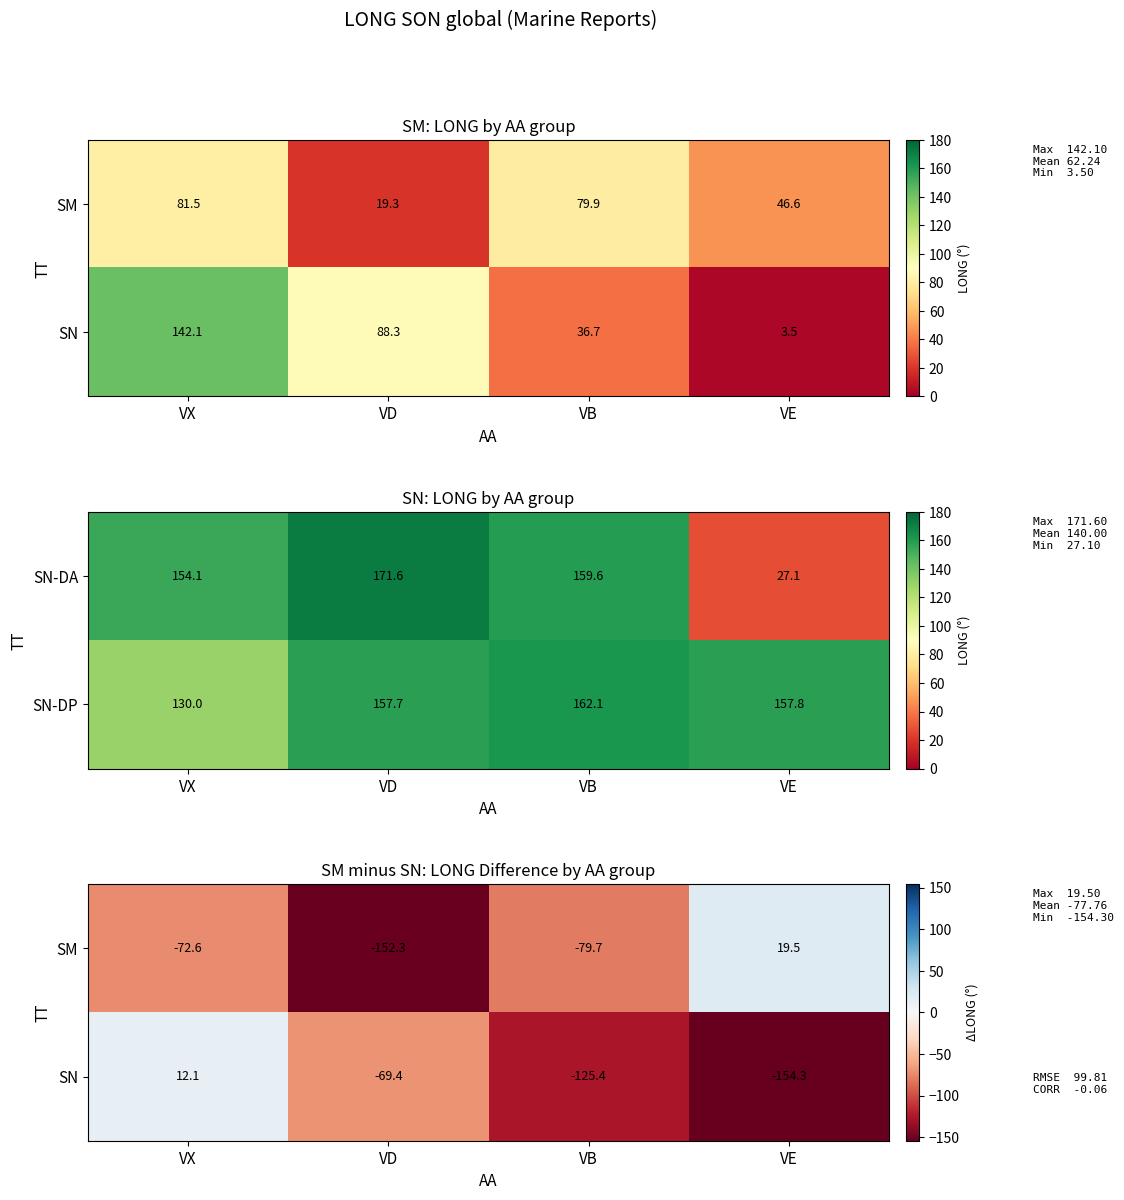

At which category is the sum across all series the highest?

VX